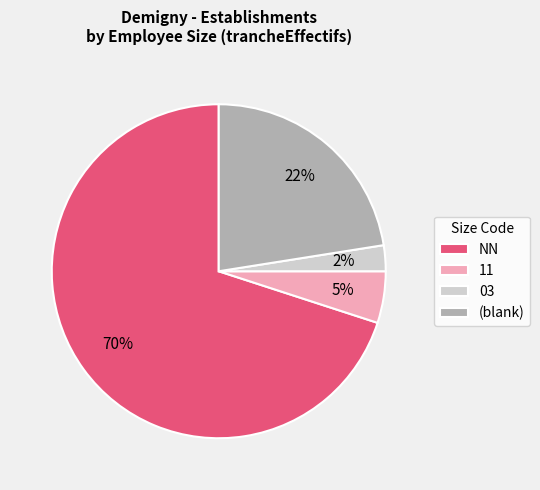

True or false: NN accounts for 29% of the total.

False